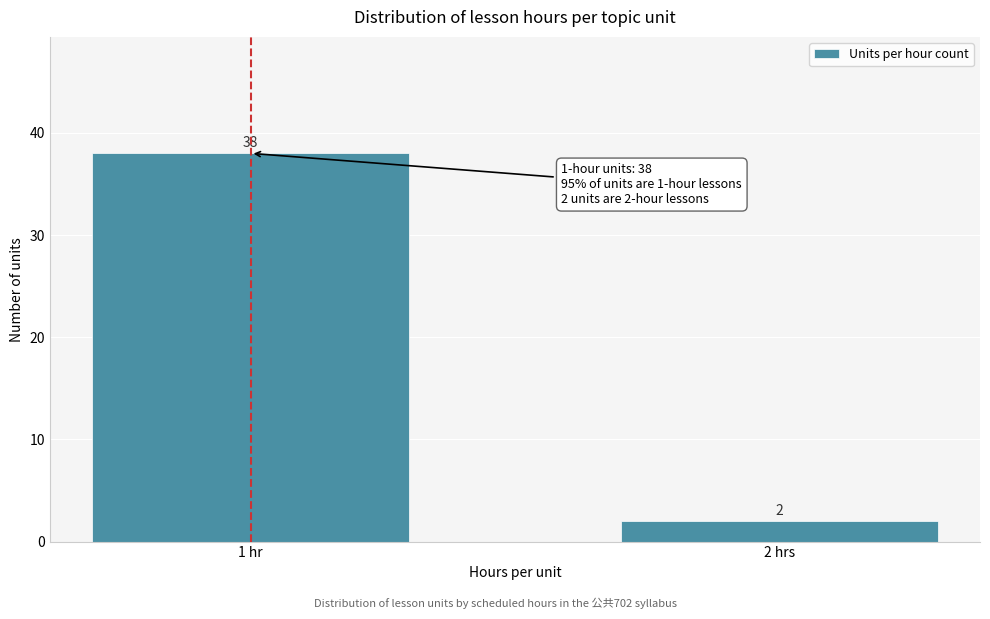

Reading left to right, list all the values displayed in this chart.

38	2